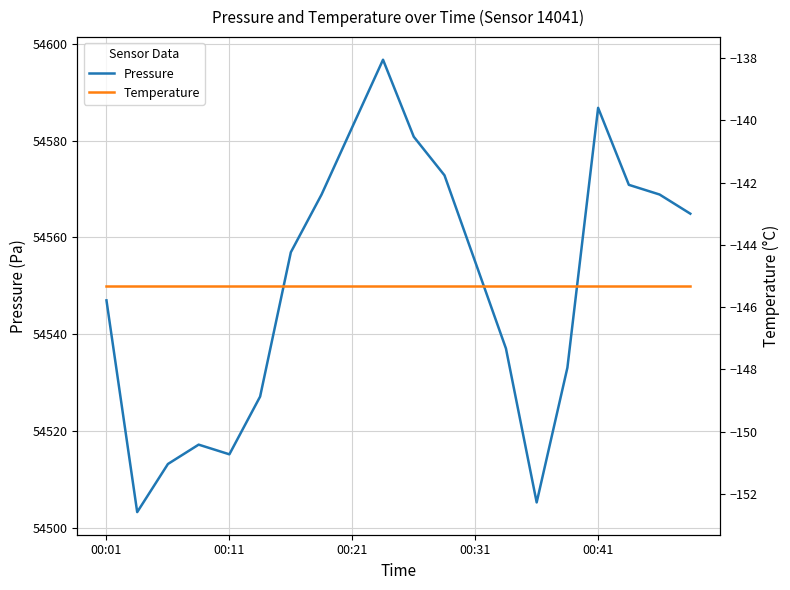

At which label is Pressure closest to 54549?

00:01